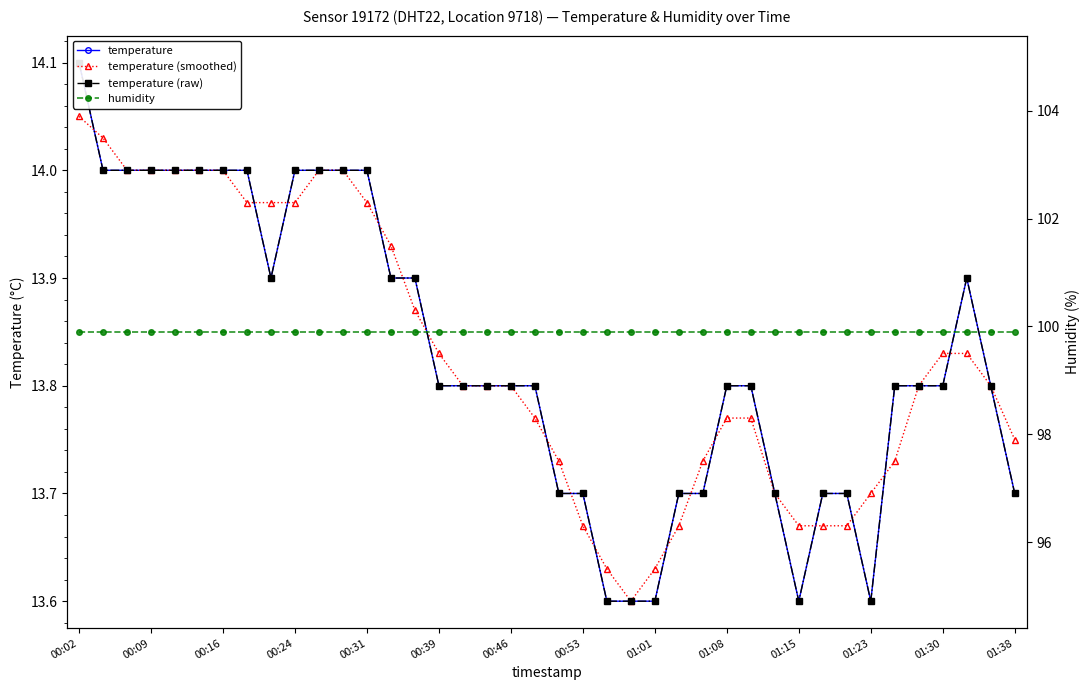

How many interior local valleys does the temperature (smoothed) series have?

1